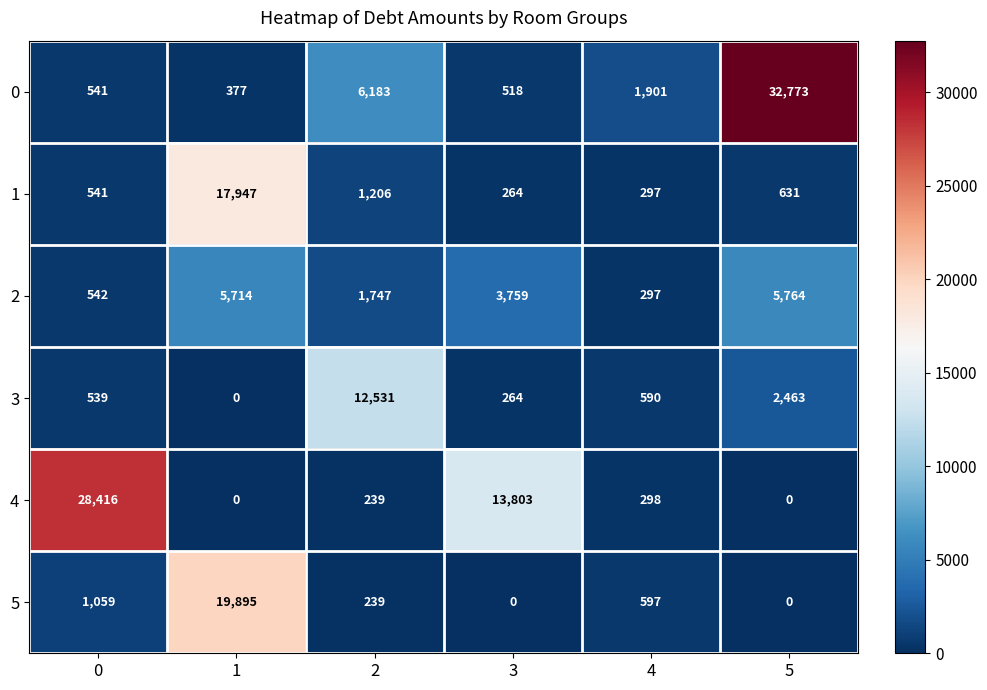

The value of 0 at 4 is 543. True or false?

False